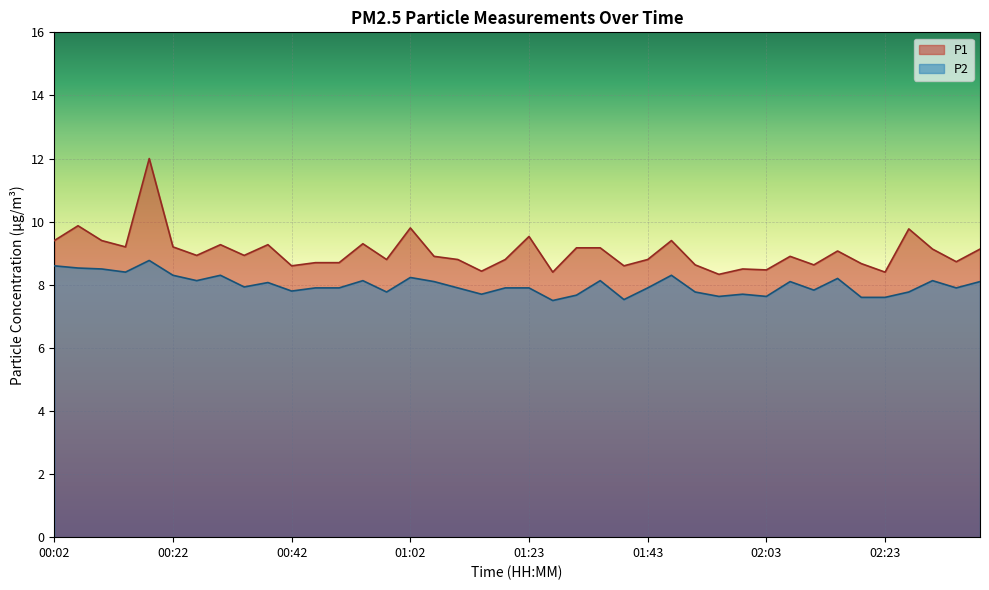

How many lines are shown in the chart?

2